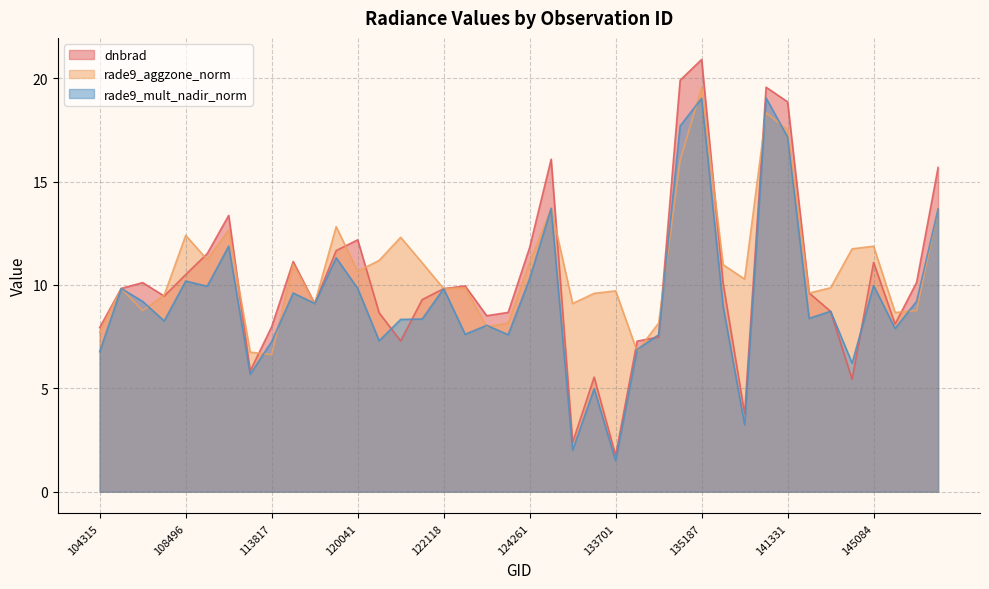

What is the difference between the highest and lowest values at 143889?

6.3